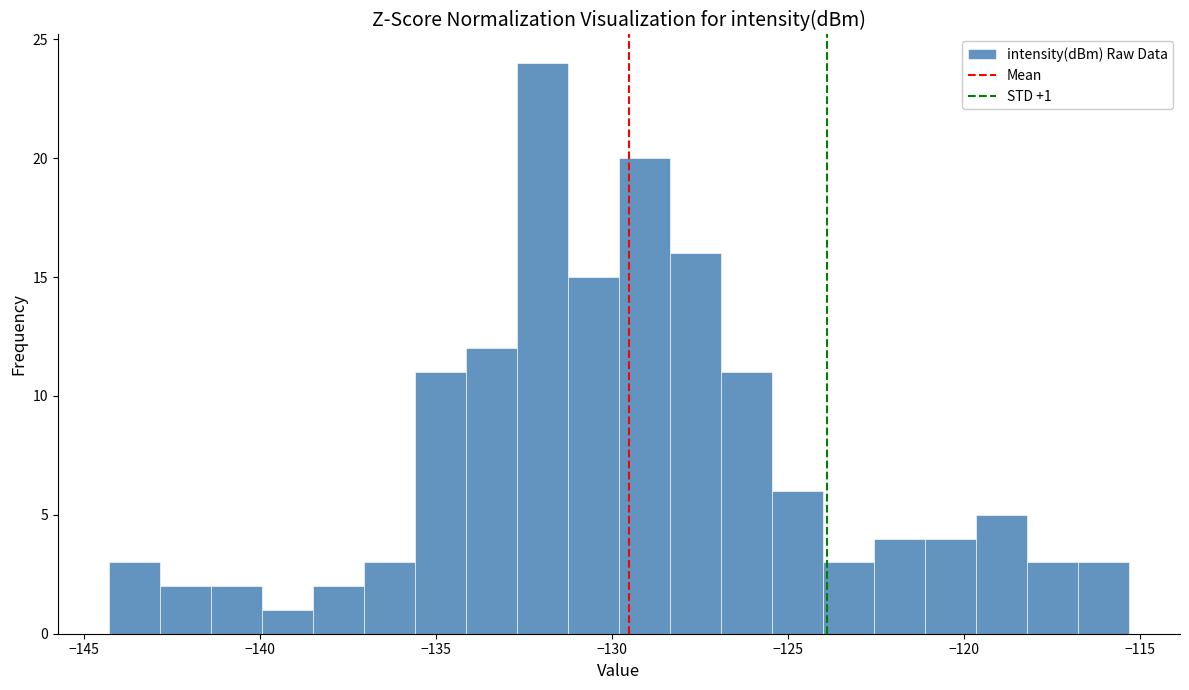

Read against the x-axis, roughly where is the centre of the tallest bar?

-132.0